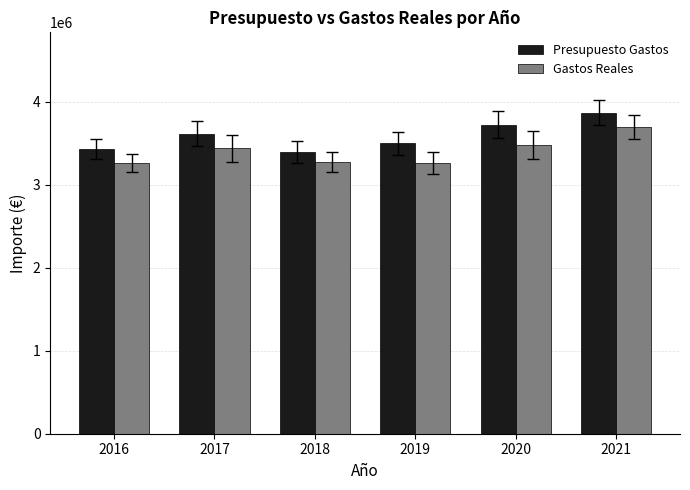

At how many categories does at least one series exceed 3562472?

3